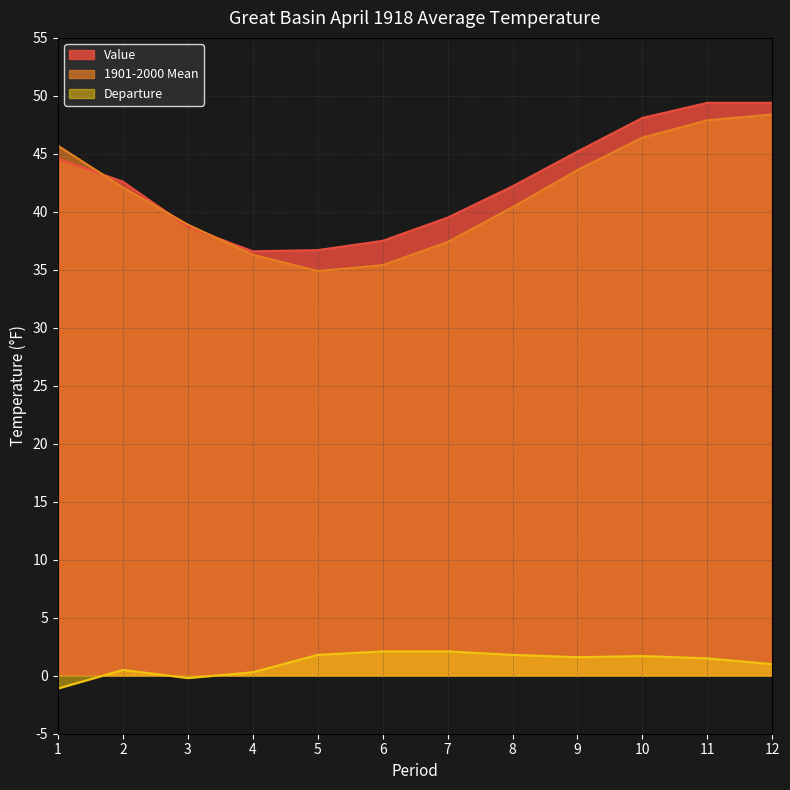

Which series has the largest total across all categories?

Value